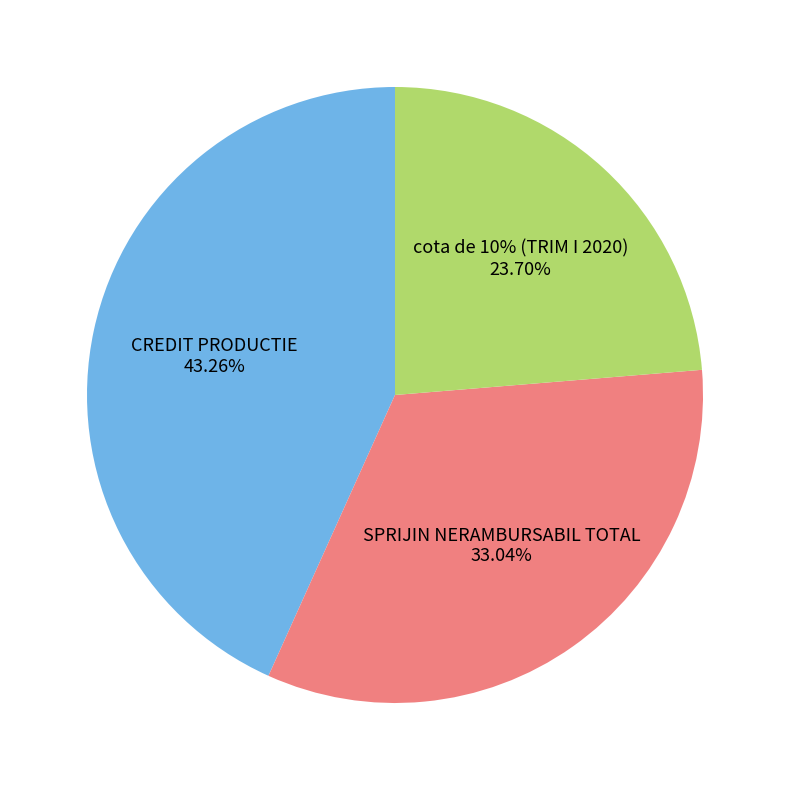

Count the number of slices in the pie.

4